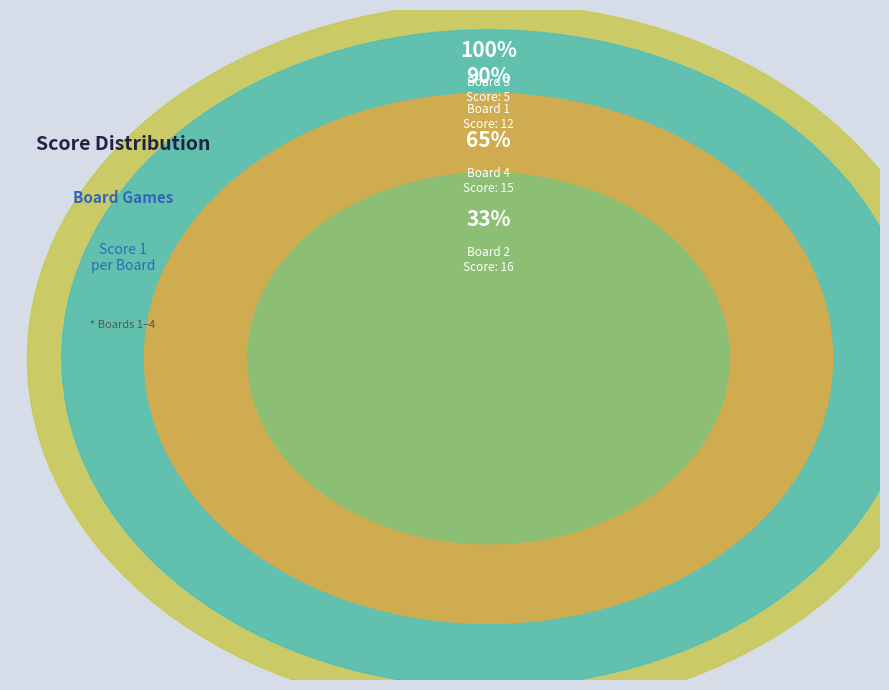

What is the ratio of the value at Board 3 to the value at Board 1?

0.4